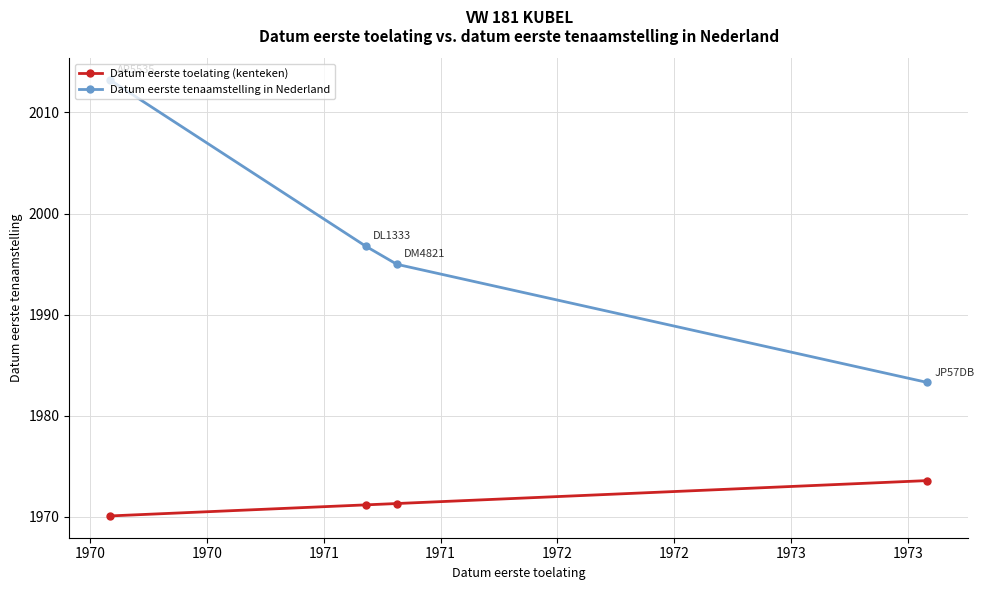

What is the value of the Datum eerste toelating (kenteken) point at the 4th from the left?

1973.6